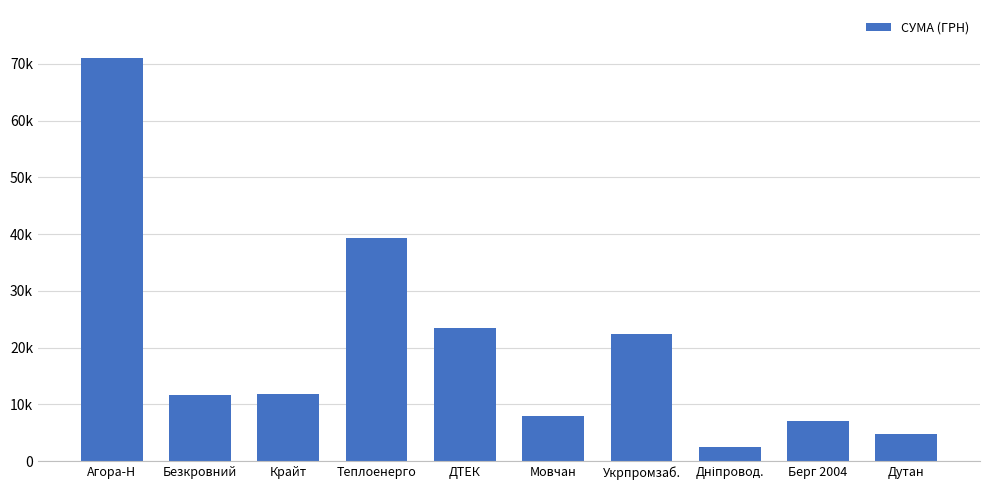

What is the change in value from Берг 2004 to Дутан?

-2190.4